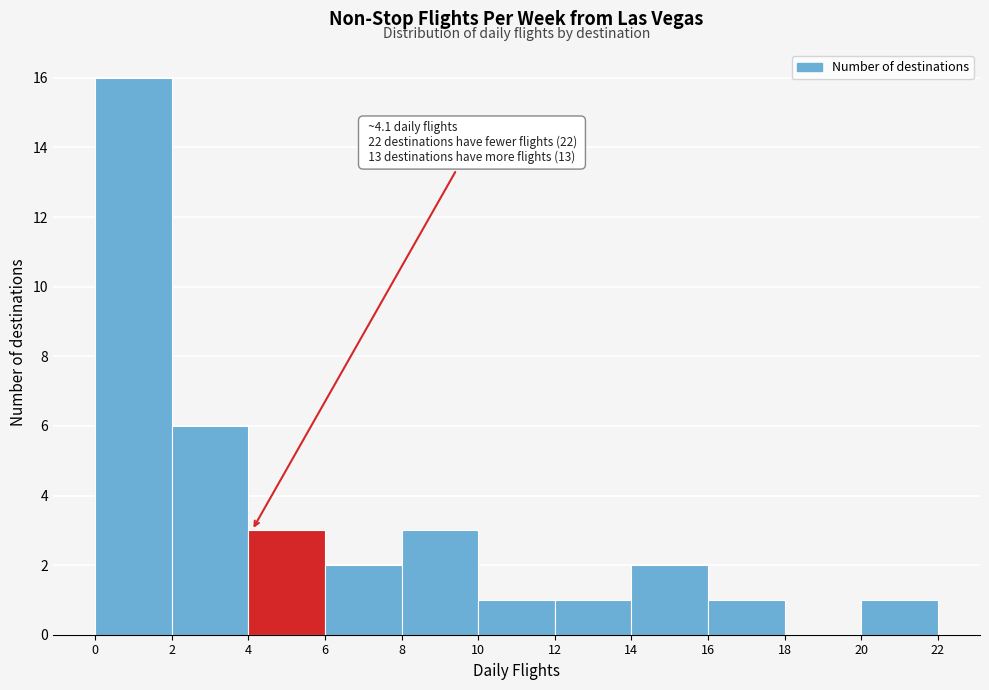

Over which range of the x-axis is the bar tallest?

0 to 2